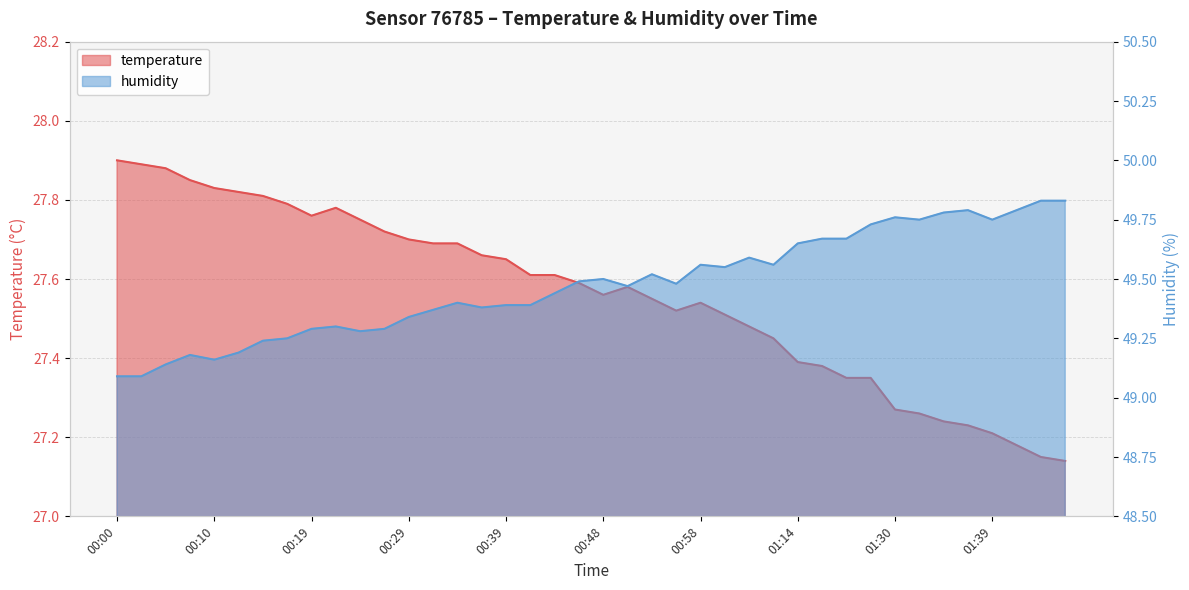

Is it true that temperature equals 8.2 at 01:30?

False